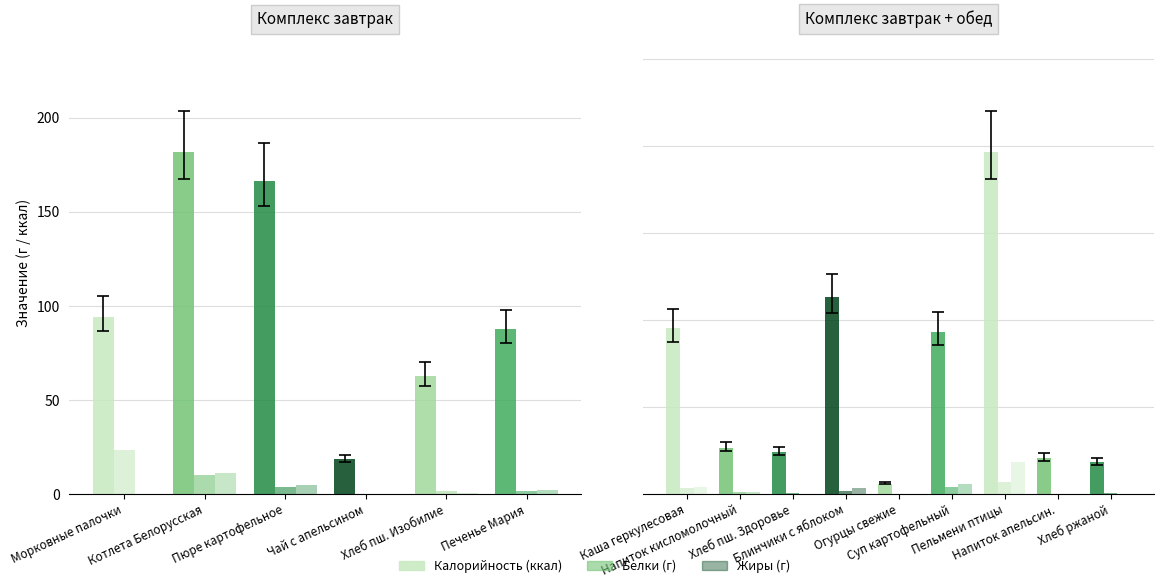

Is it true that Белки (г) equals 0.8 at Хлеб ржаной?

False